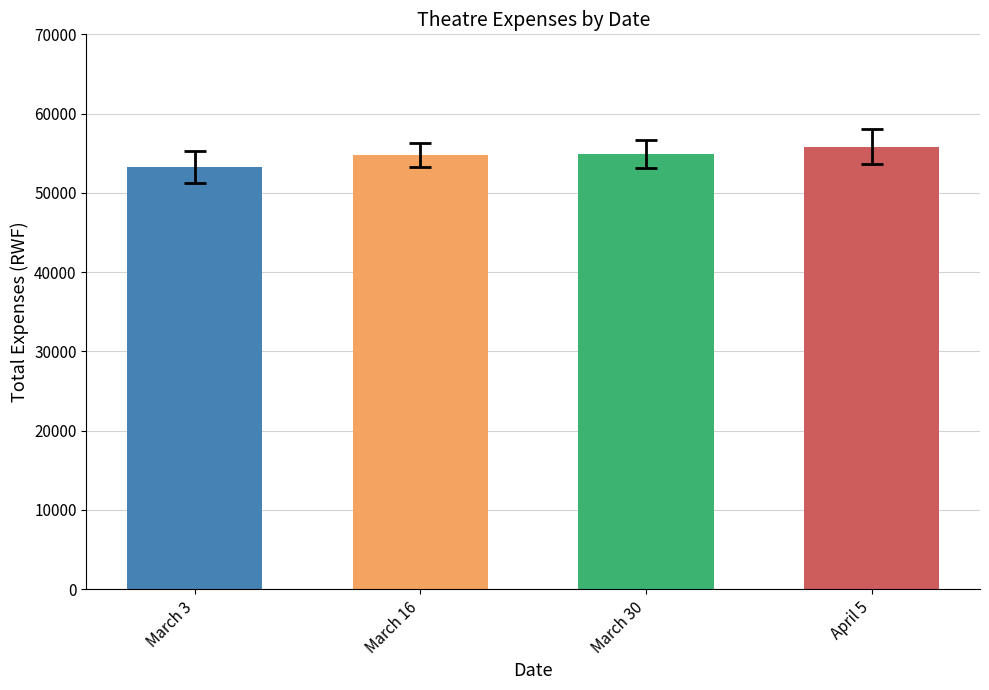

What is the average value?

54700